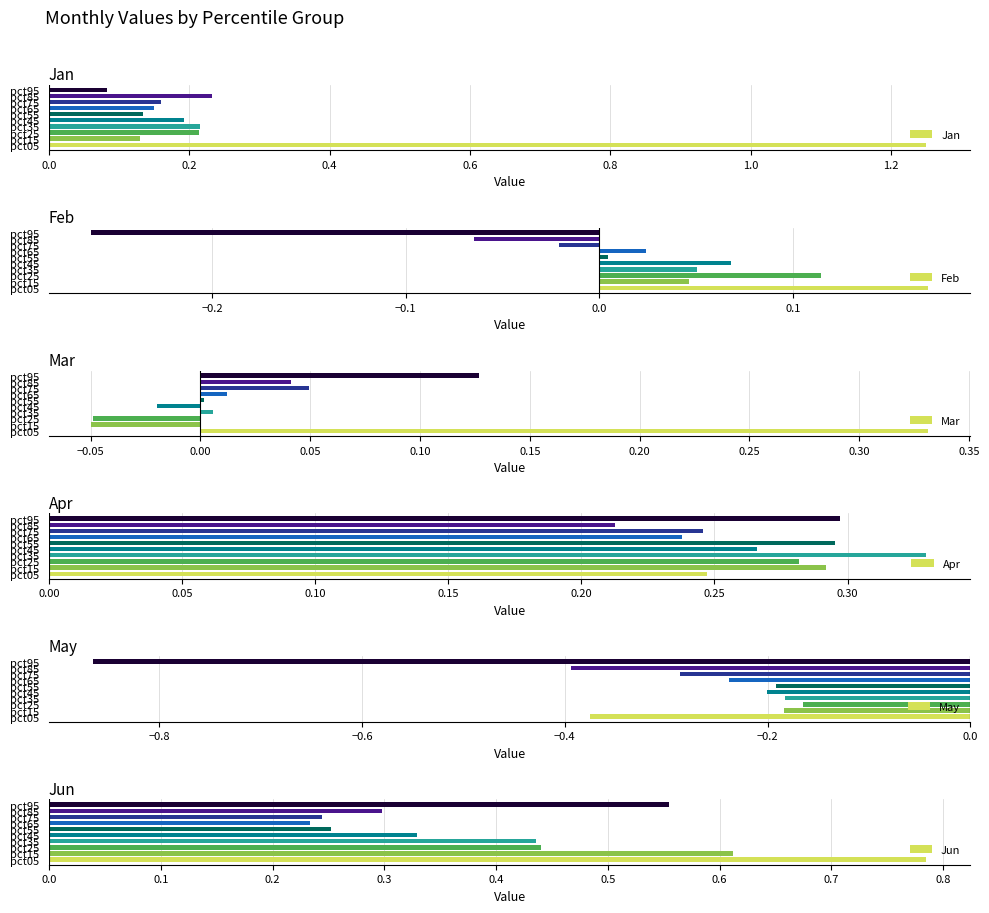

What is the difference between the maximum and minimum values in the May series?

0.7